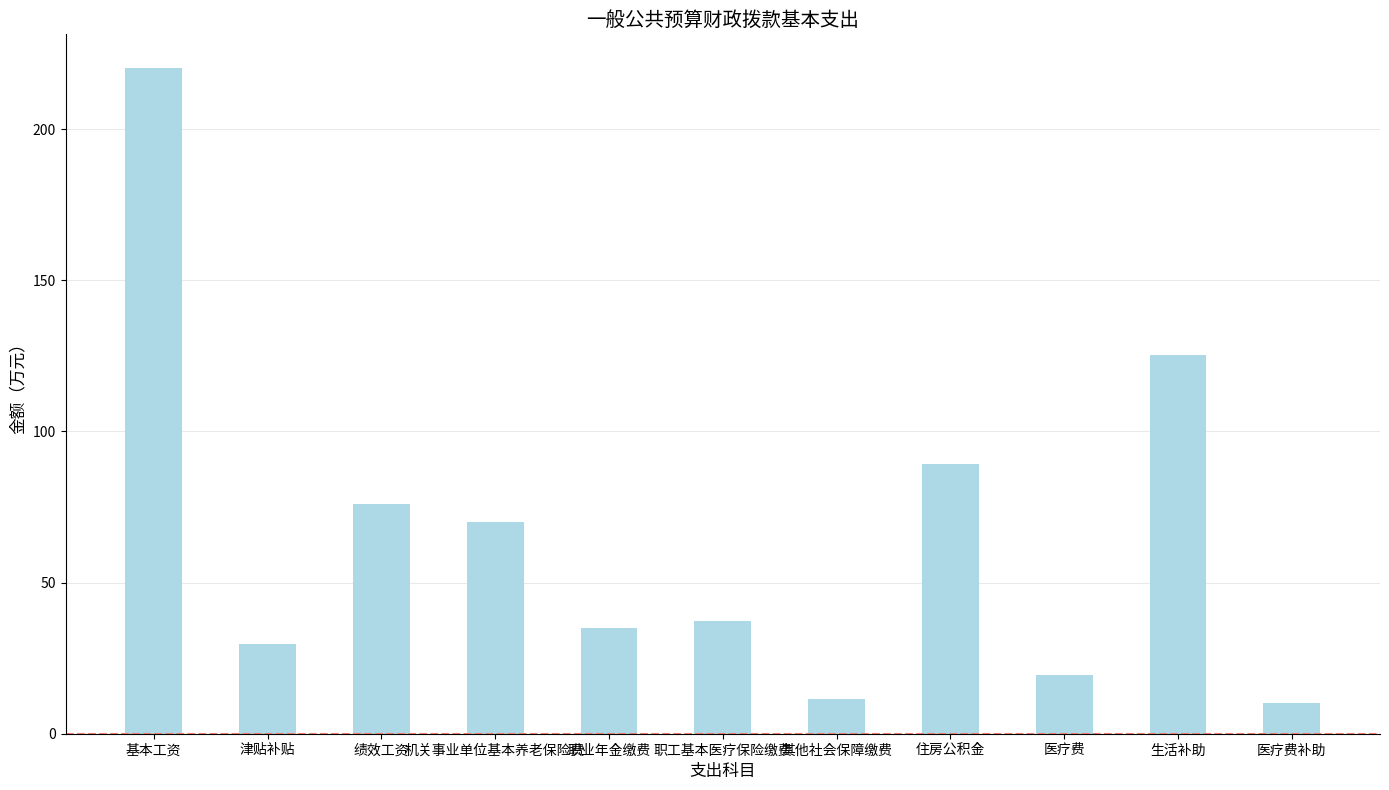

What is the label of the 9th bar from the right?

绩效工资